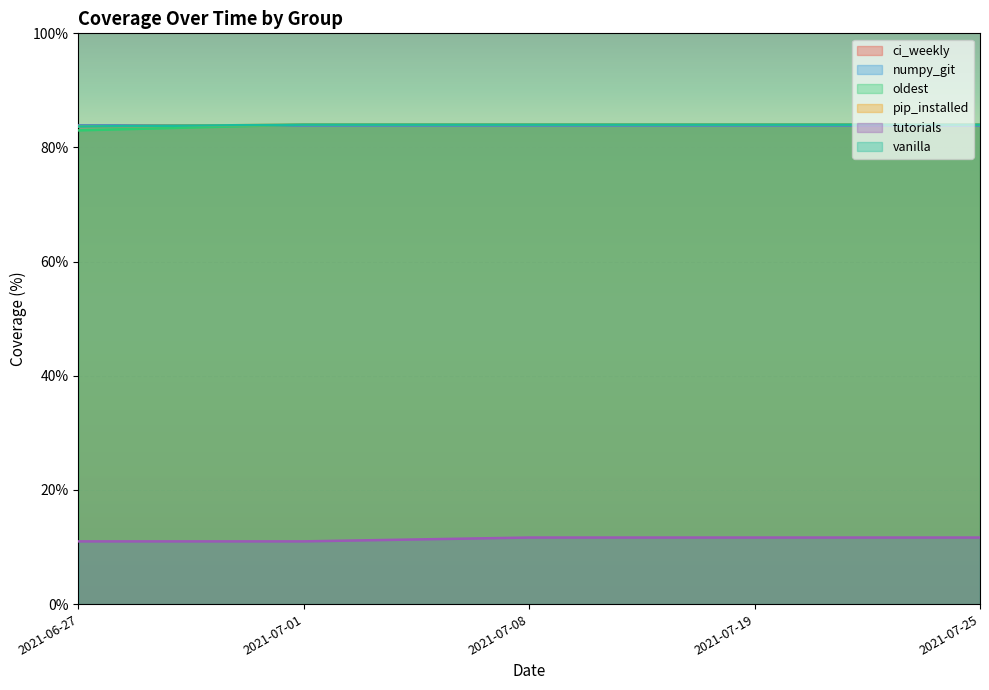

What is the difference between the second highest and minimum values in the vanilla series?

0.3